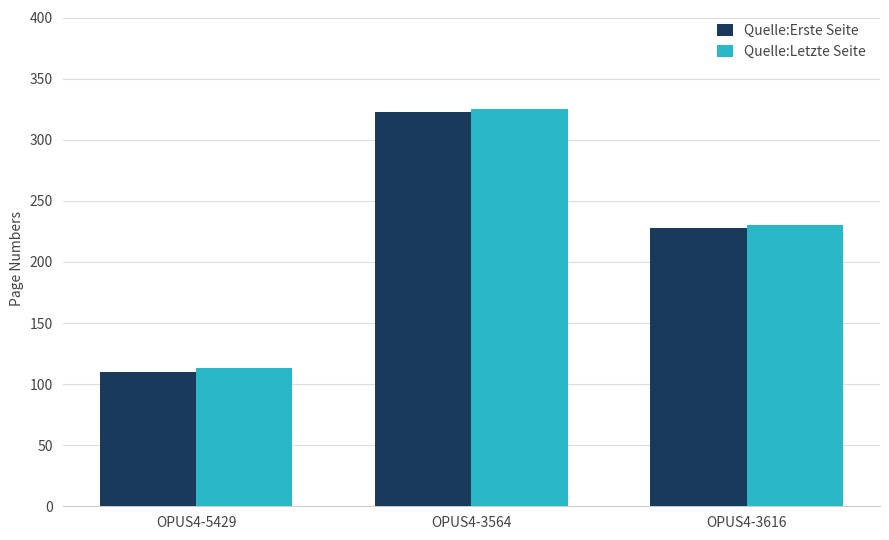

List the labels in order of Quelle:Letzte Seite value, largest first.

OPUS4-3564, OPUS4-3616, OPUS4-5429